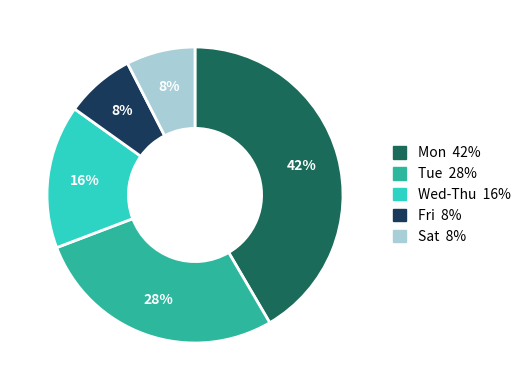

To the nearest percent, what is the average slice percentage?

20%